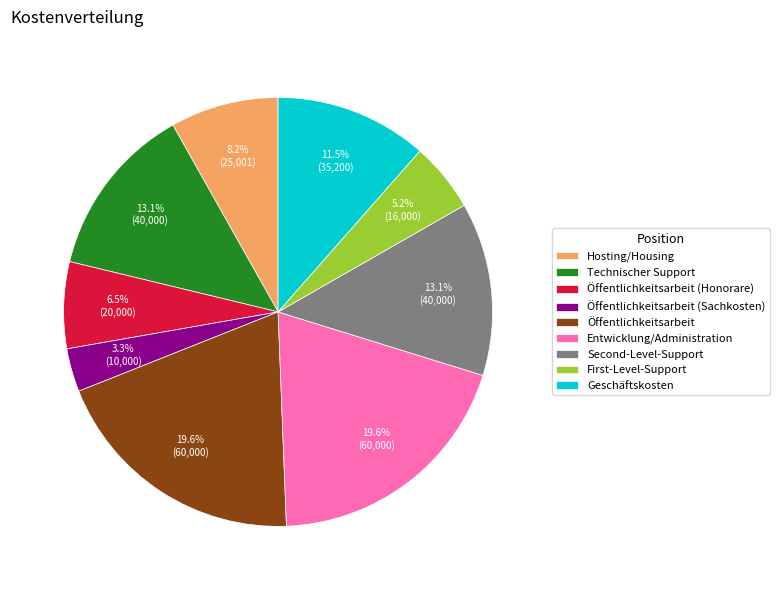

How many segments does this pie chart have?

9